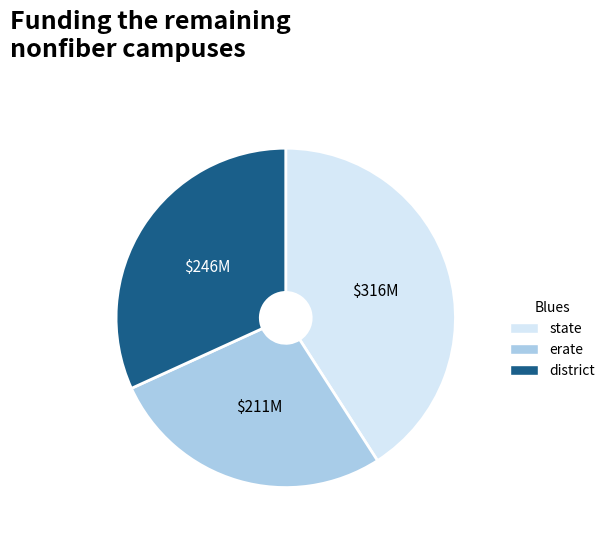

Is there a majority slice in this chart?

No